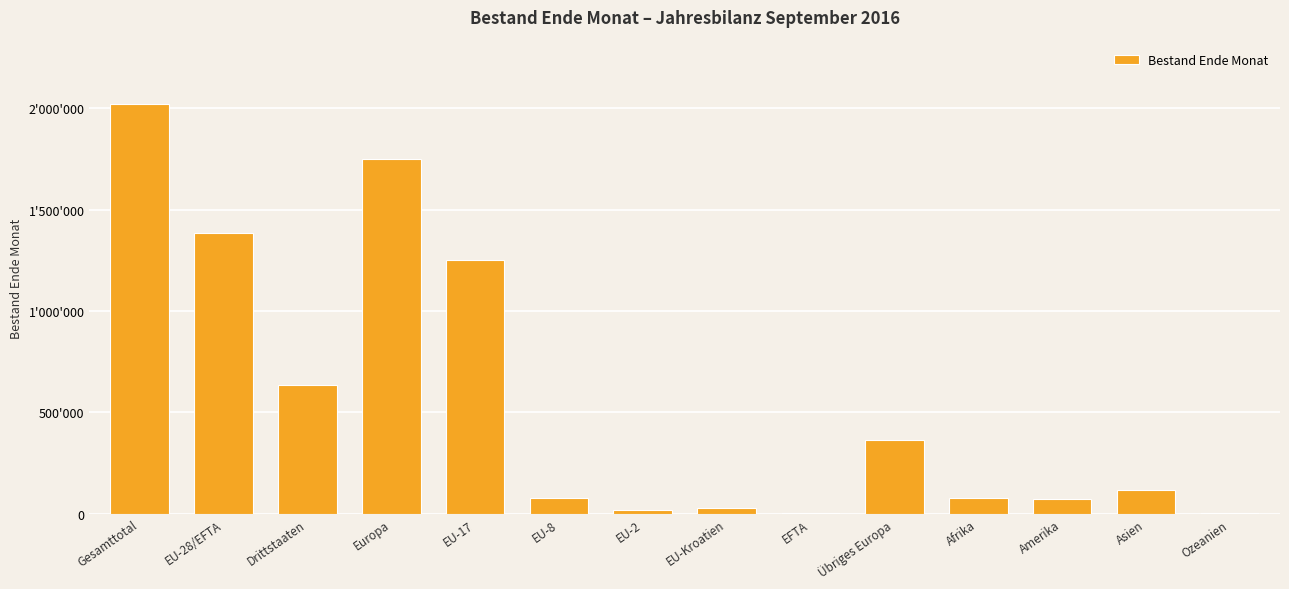

What value does the data have at EU-17, to the nearest 10?

1252320